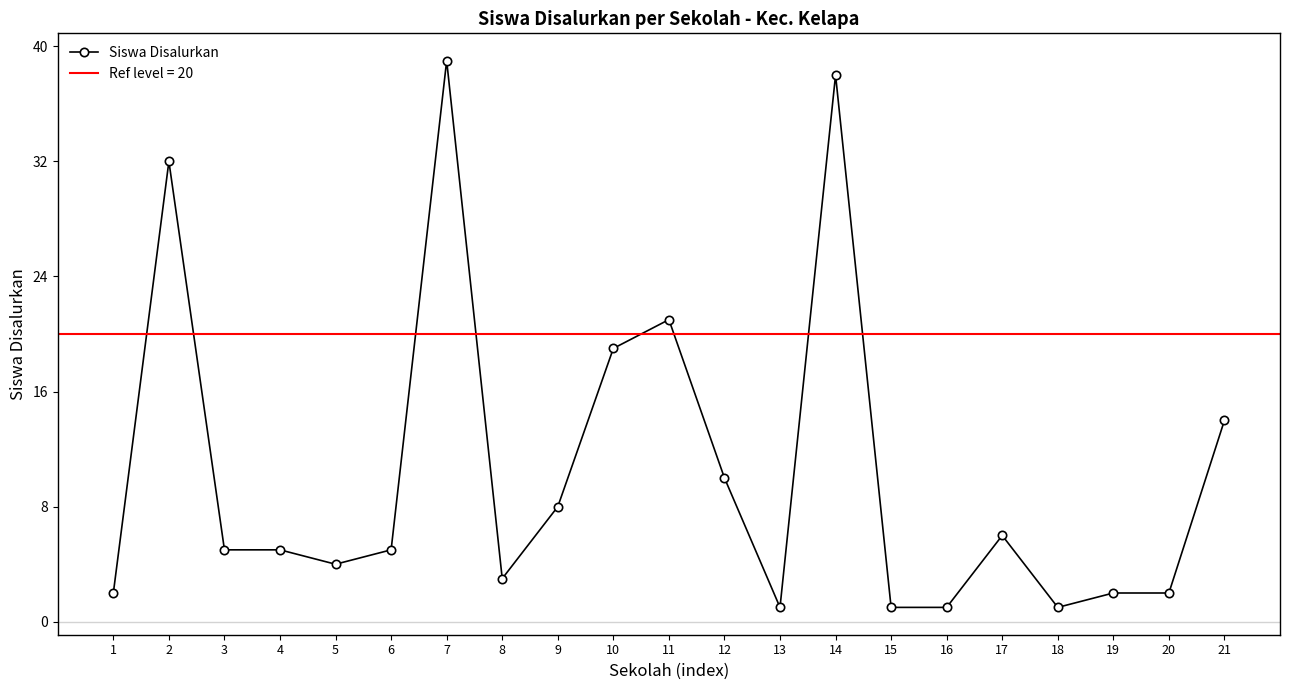

Rank the categories by value from lowest to highest.

13, 15, 16, 18, 1, 19, 20, 8, 5, 3, 4, 6, 17, 9, 12, 21, 10, 11, 2, 14, 7